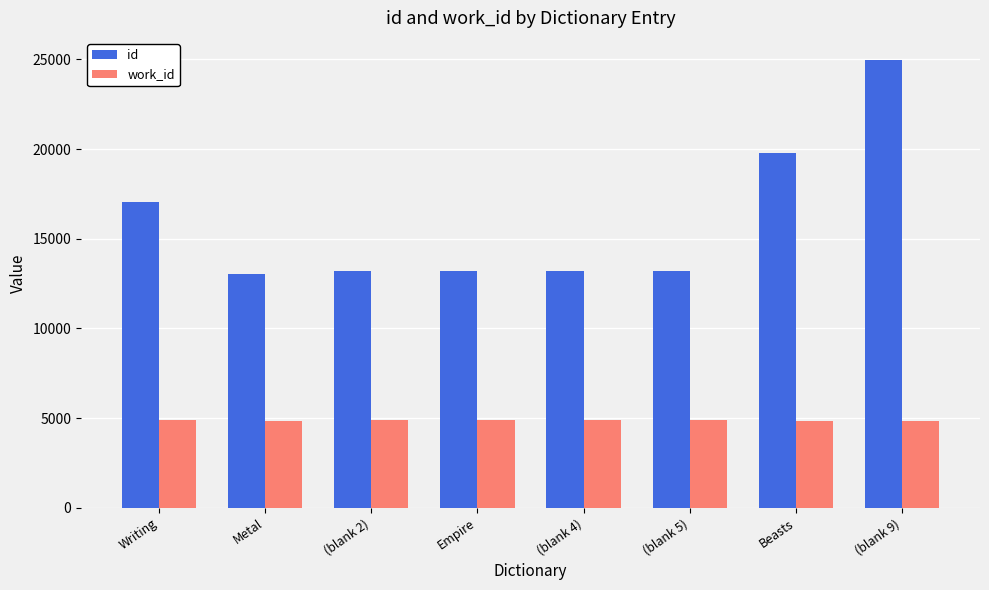

What position from the right is (blank 9)?

1